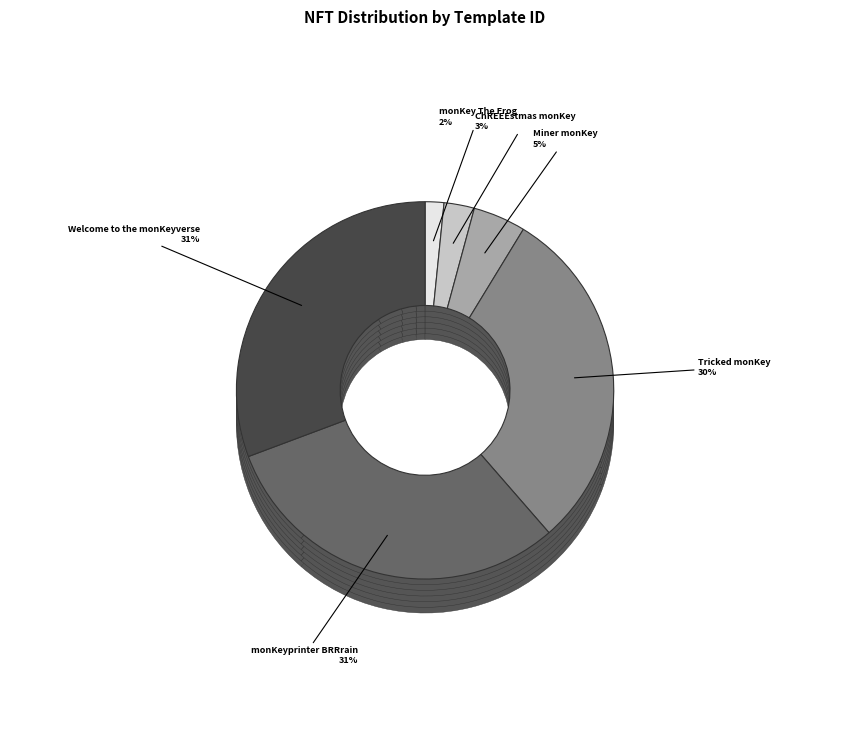

Which slice is the smallest?

monKey The Frog